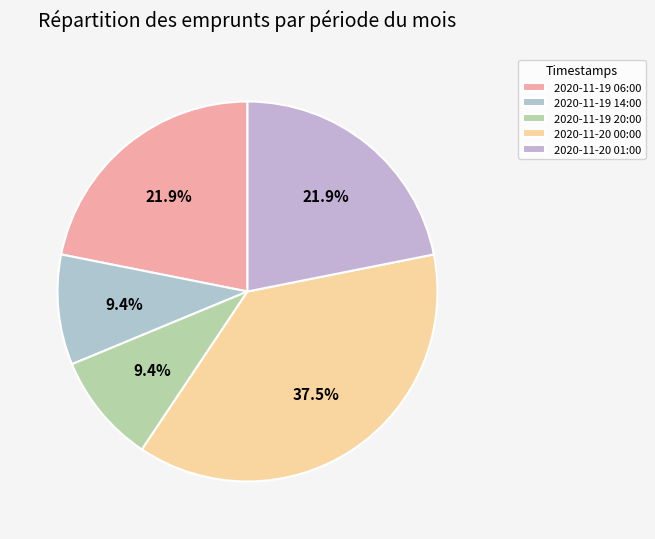

Count the number of slices in the pie.

5